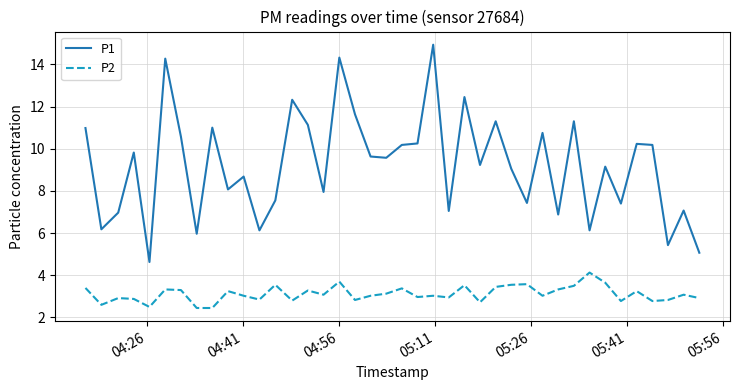

Which series has the largest total across all categories?

P1